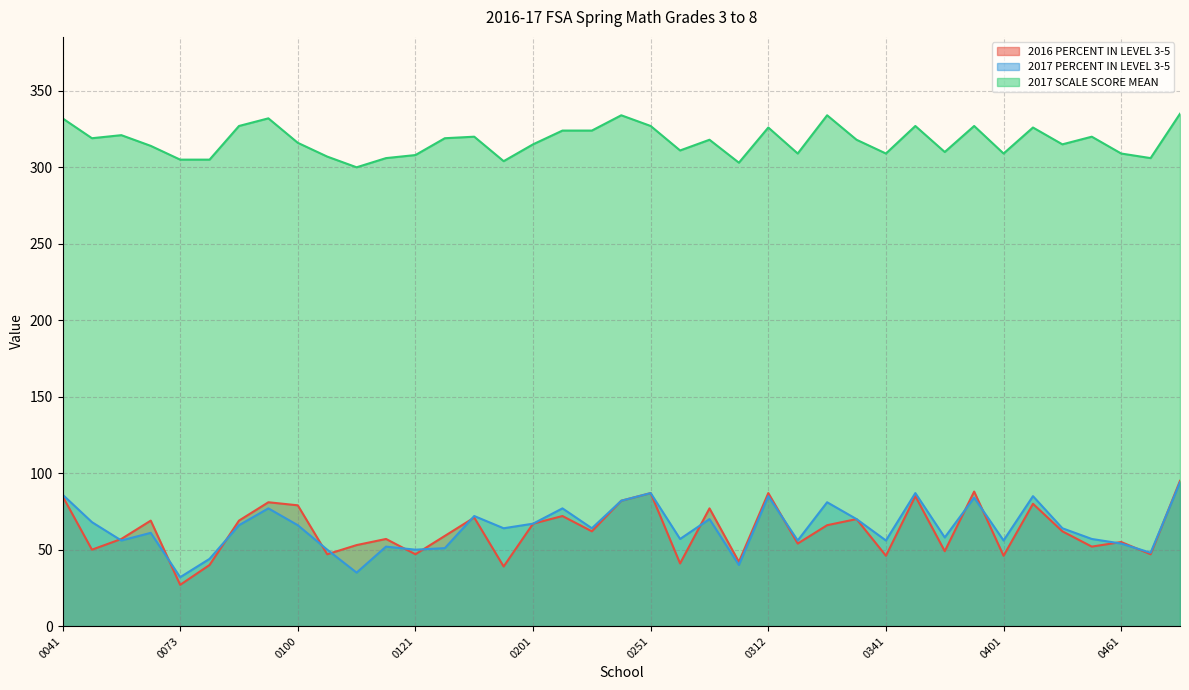

At which category does 2016 PERCENT IN LEVEL 3-5 reach its first local peak?

0072